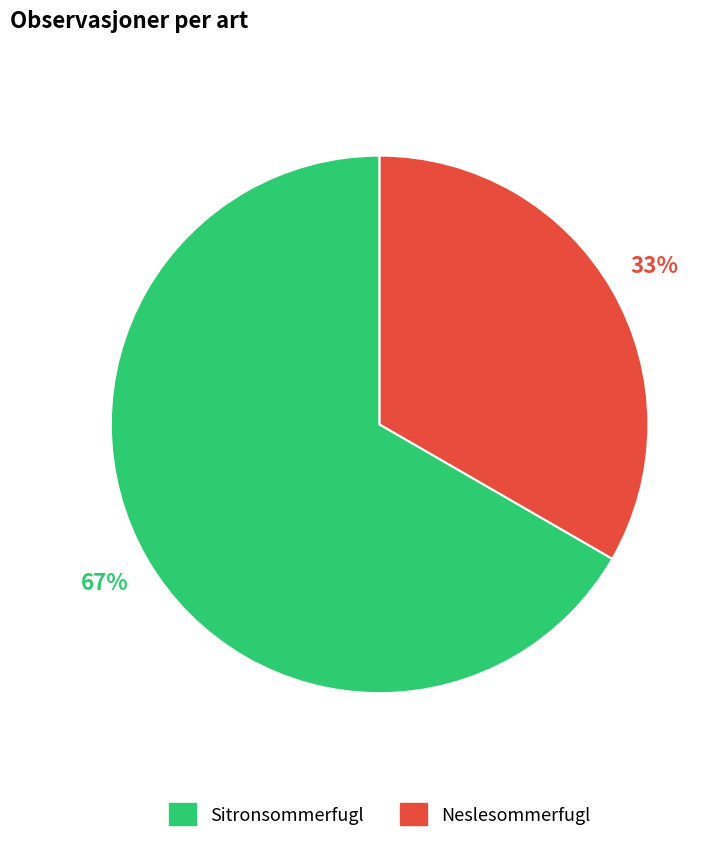

To the nearest percent, what is the combined percentage of Sitronsommerfugl and Neslesommerfugl?

100%